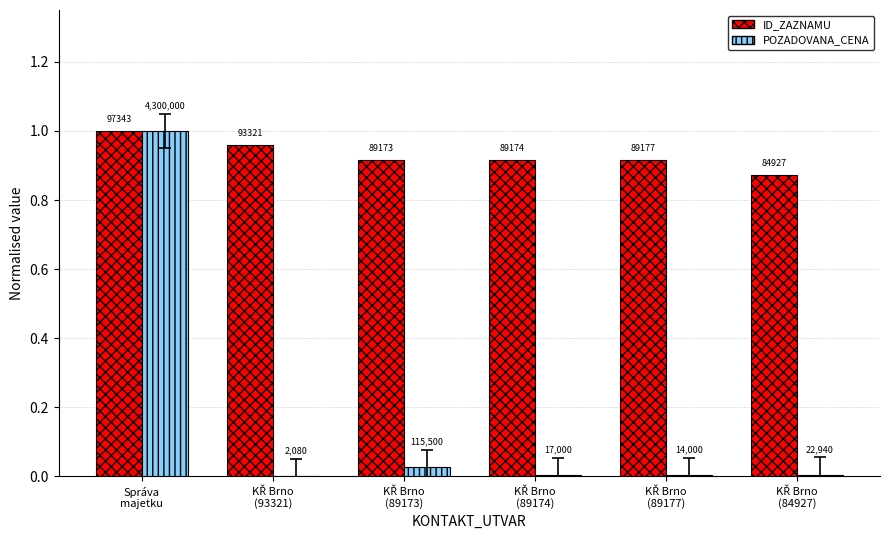

What is the minimum value for ID_ZAZNAMU?

0.9